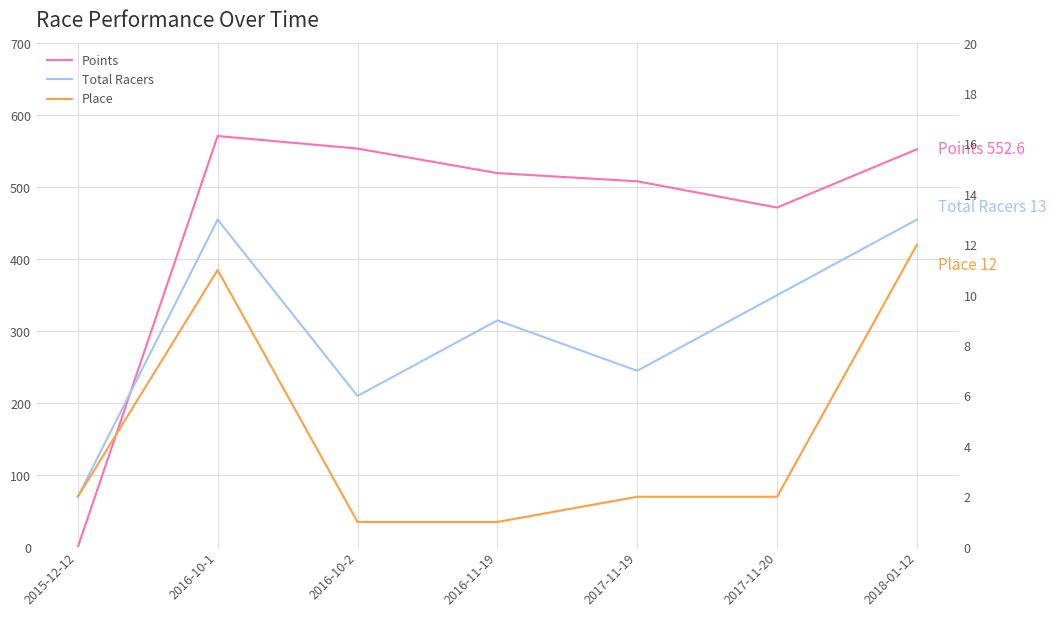

What is the total value across all series at 2016-11-19?

529.5